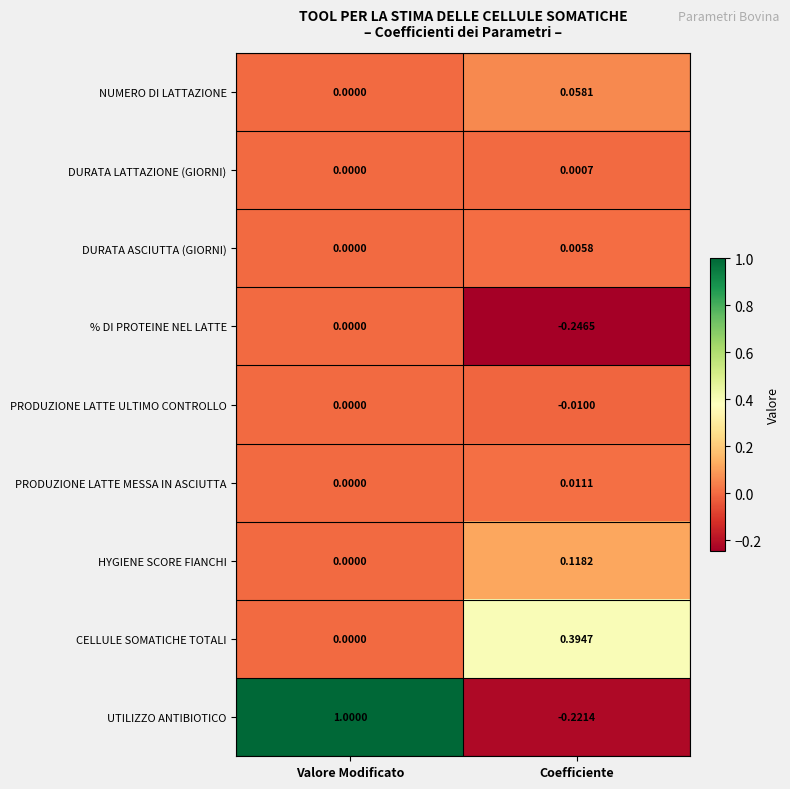

Rank the categories by NUMERO DI LATTAZIONE value from highest to lowest.

Coefficiente, Valore Modificato